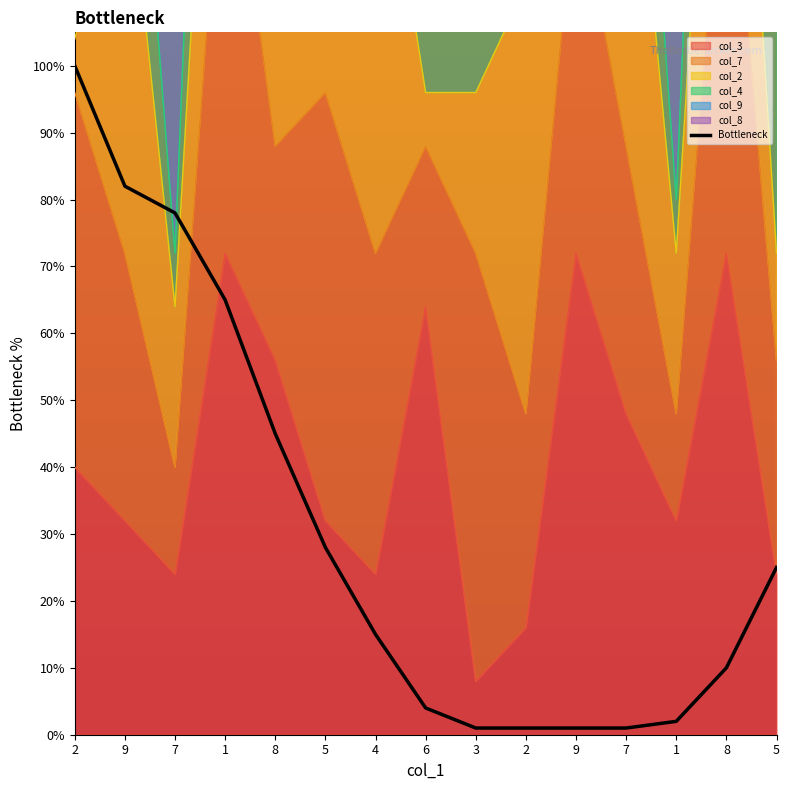

Between 5 and 8, which is larger?

5